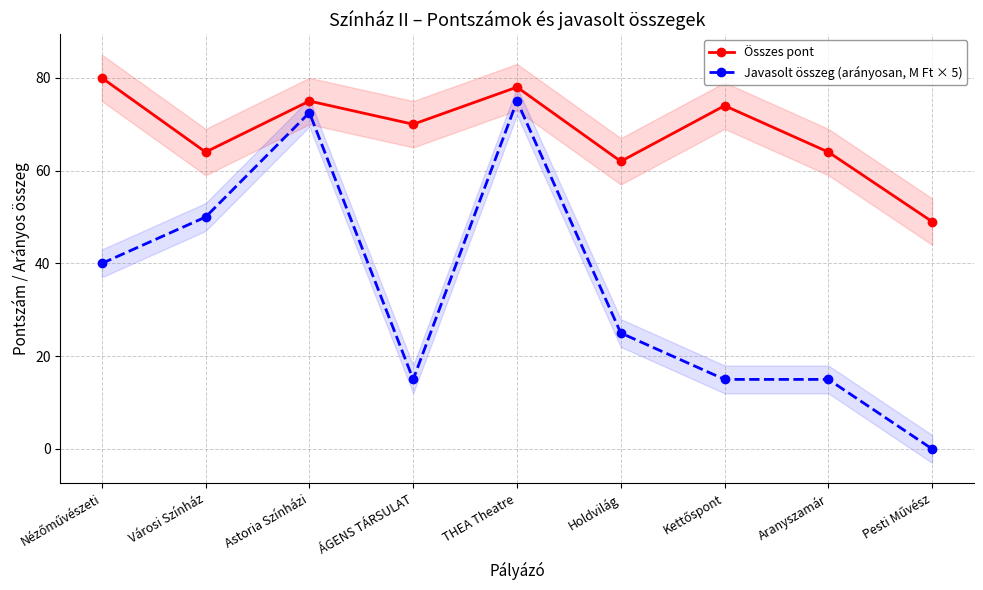

What is the difference between the Összes pont values at Nézőművészeti and Astoria Színházi?

5.0